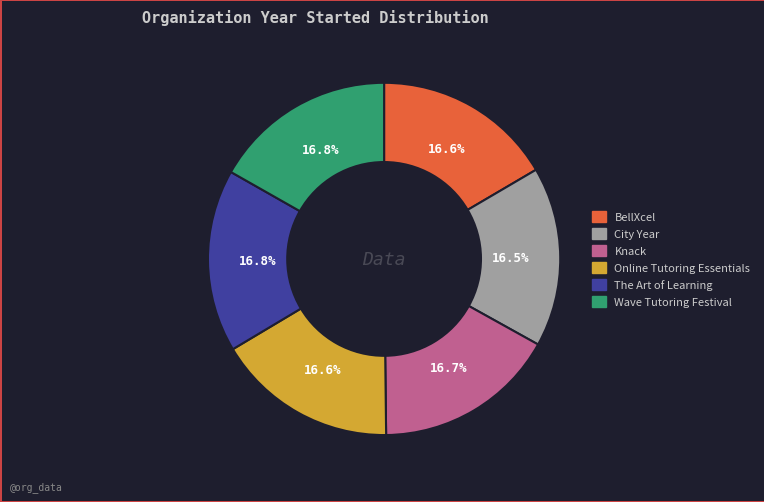

Combined, do Online Tutoring Essentials and The Art of Learning account for over 50%?

No